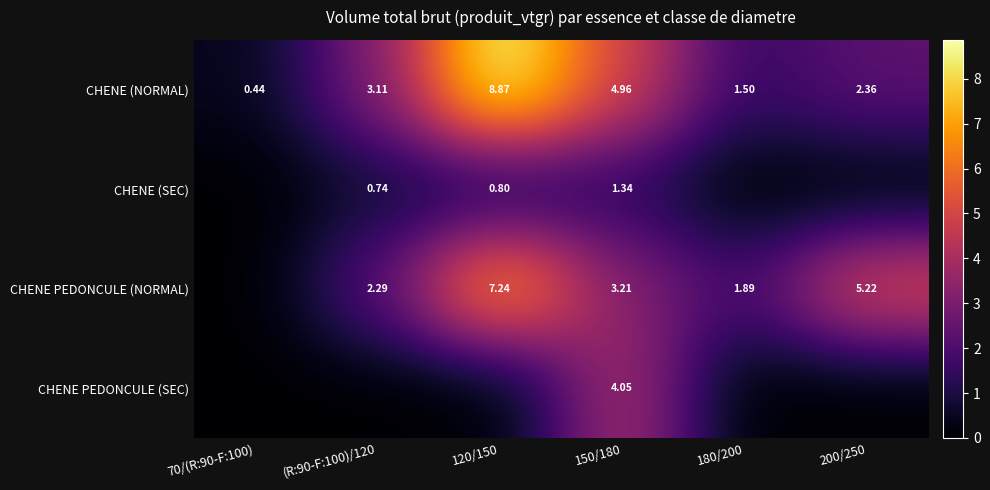

True or false: CHENE PEDONCULE (SEC) has a value of 0.0 at 120/150.

True